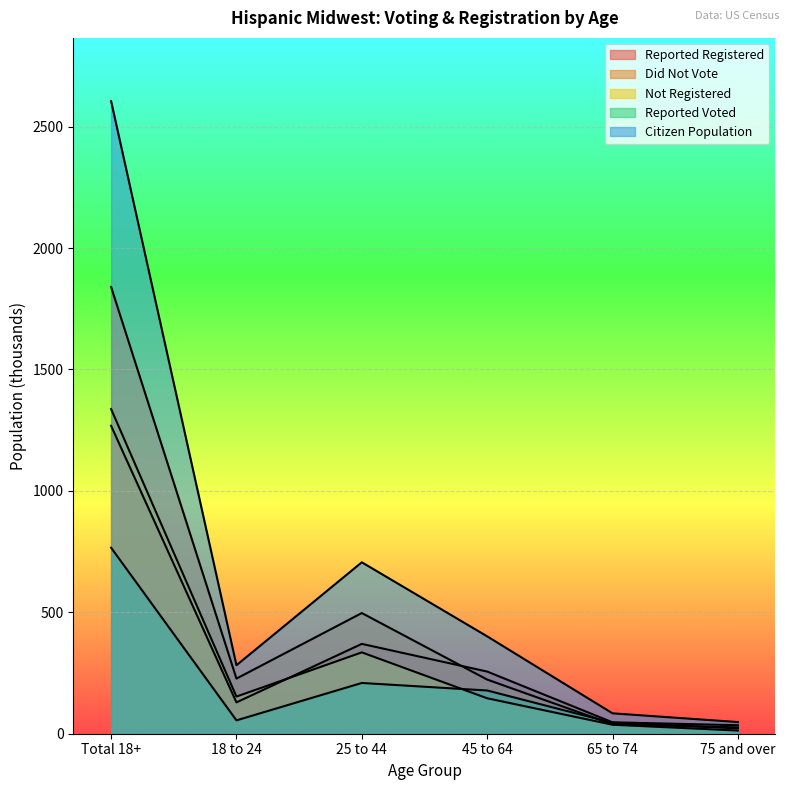

At which category does Reported Voted reach its first local peak?

25 to 44